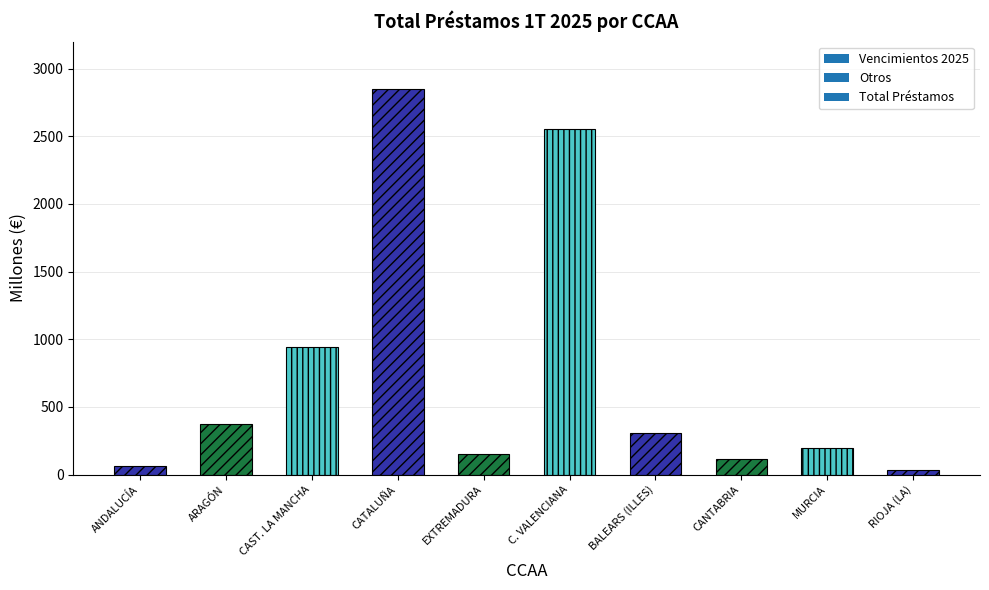

The value at BALEARS (ILLES) is 310.2. True or false?

True